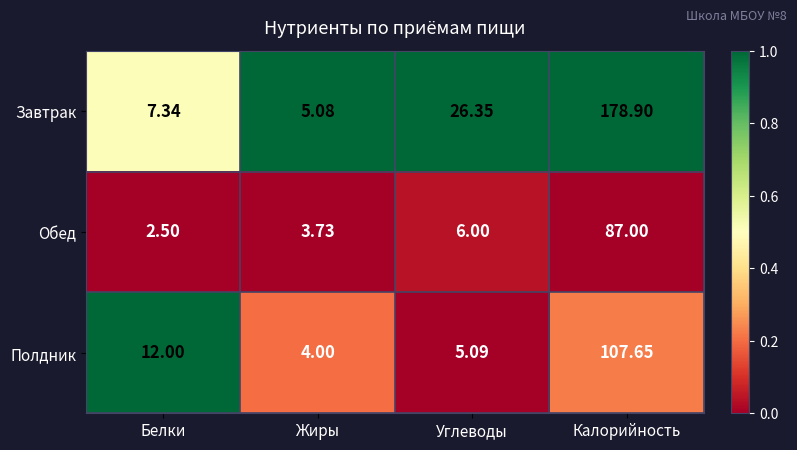

What is the spread (max minus min) of values at Калорийность?

91.9